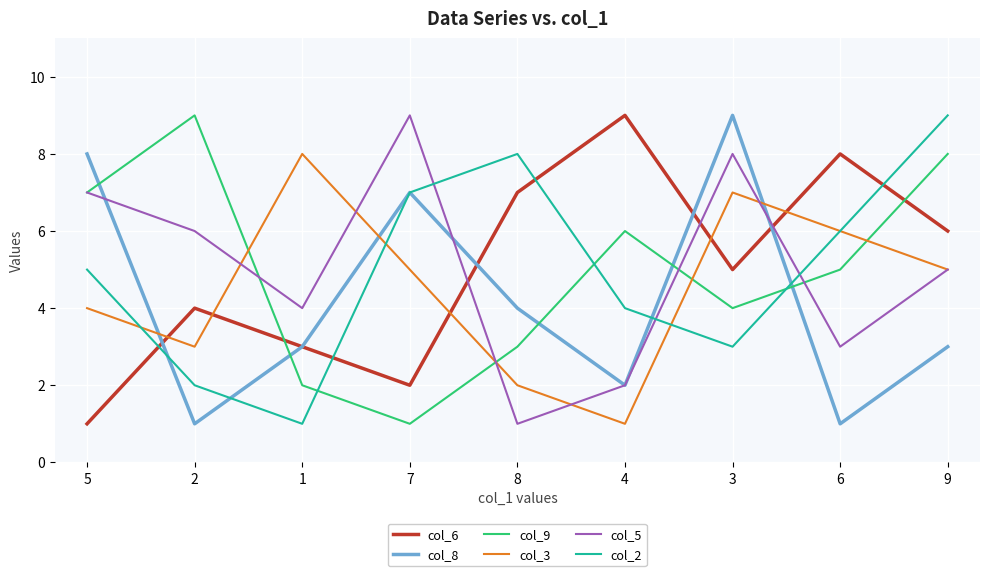

Is the value of col_6 at 1 greater than the value of col_5 at 1?

No